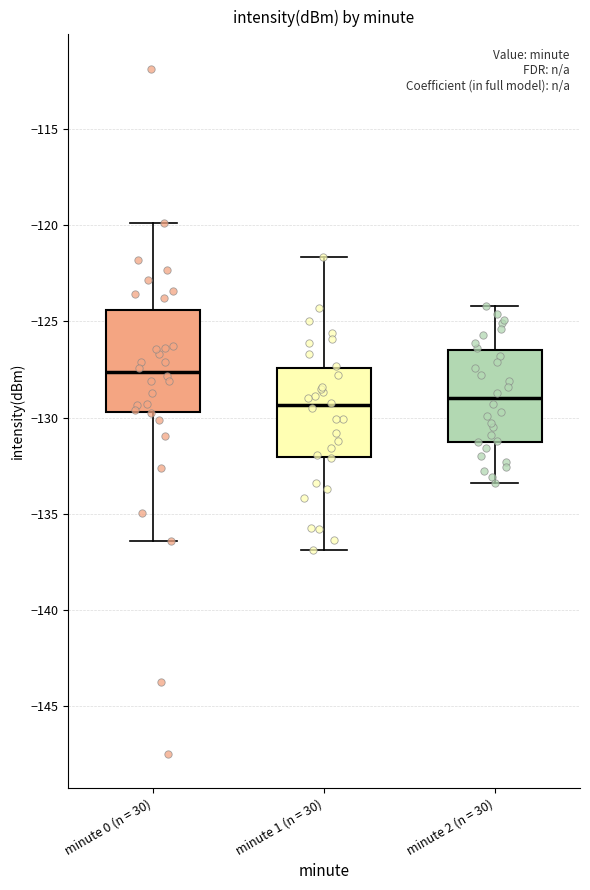

Where is the lower edge of the box for minute 0 (n = 30) on the y-axis? The values are not printed on the chart, so give them approximately, as read against the axis.

-129.5